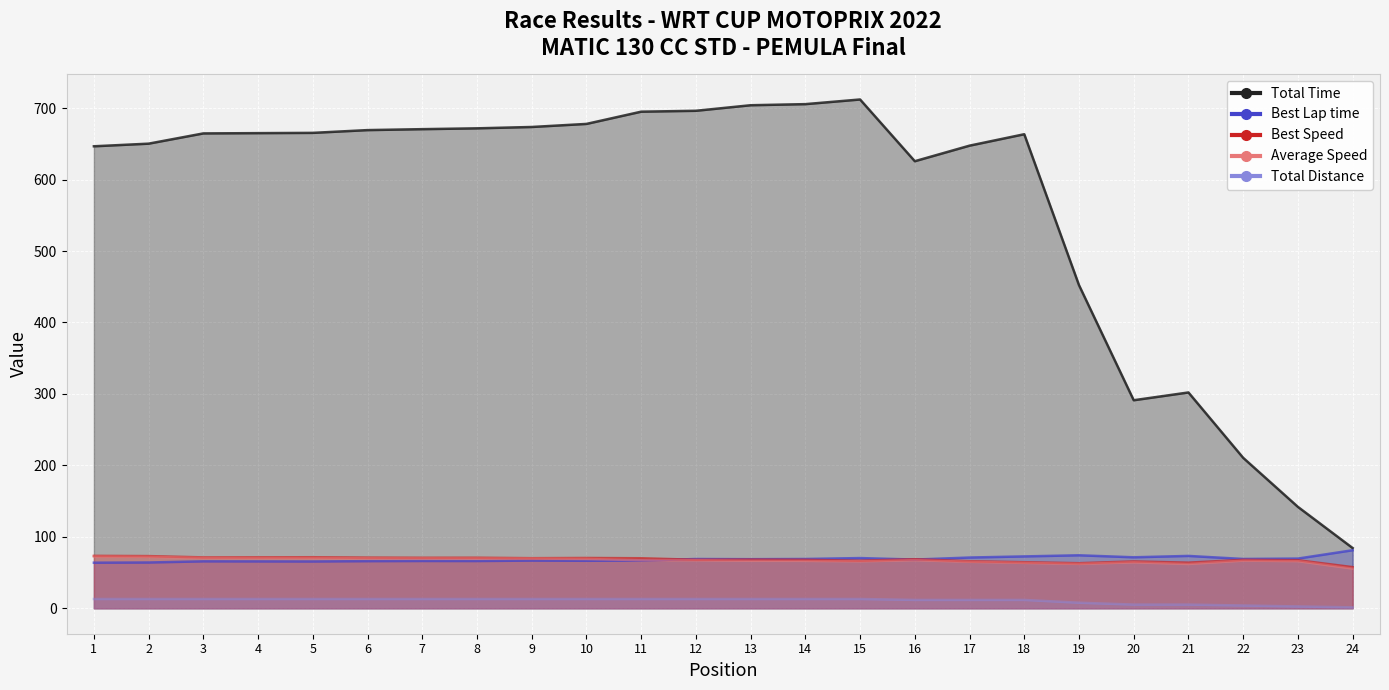

What is the value of the Total Distance point at the 8th from the left?

13.0